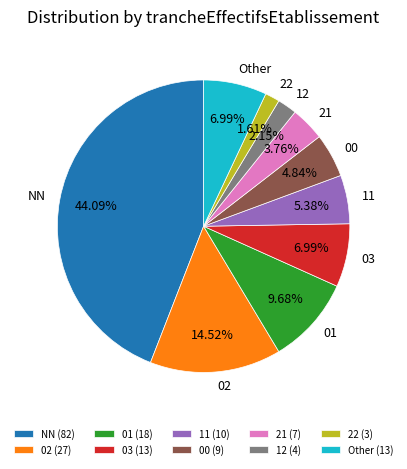

True or false: 03 accounts for 14% of the total.

False